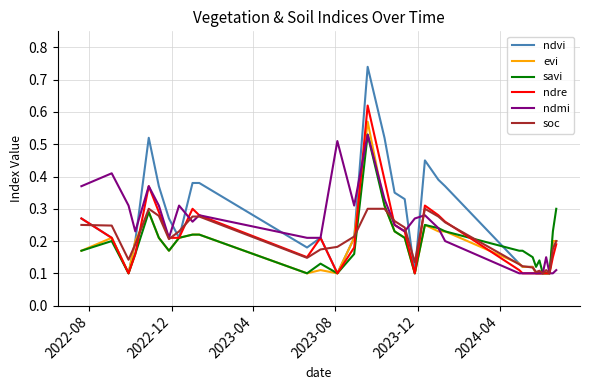

Which series has the widest spread of values?

ndvi